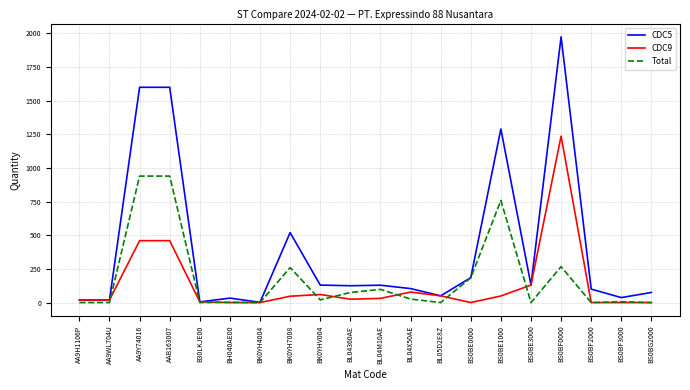

List the series in order of their peak value, lowest first.

Total, CDC9, CDC5